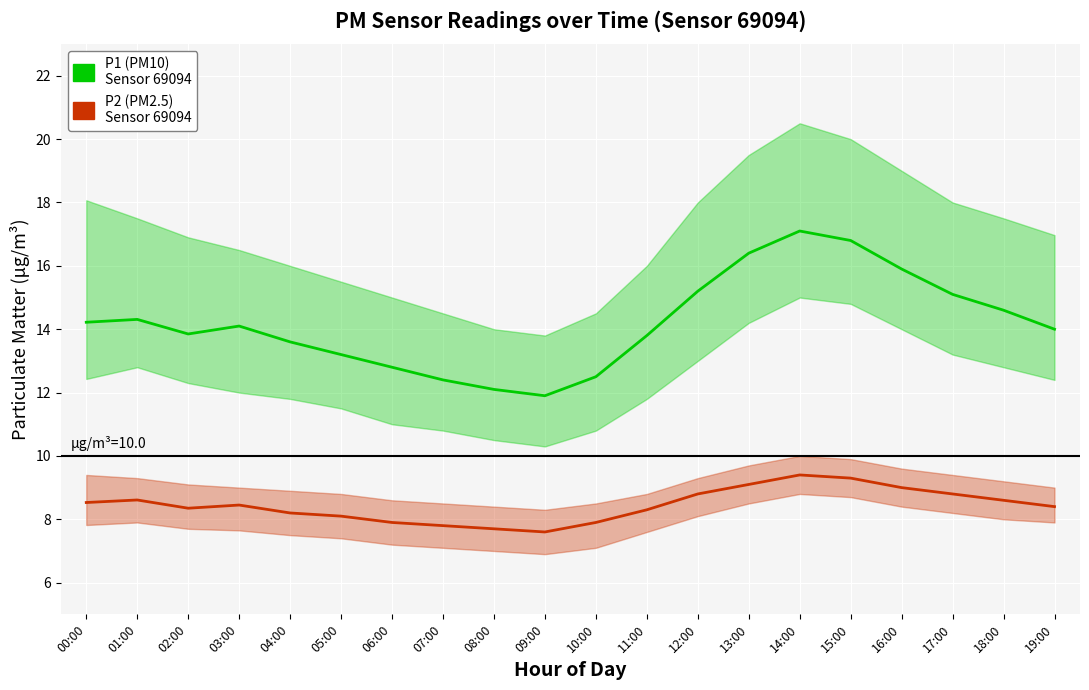

What are all the series names shown in the legend?

P1, P2